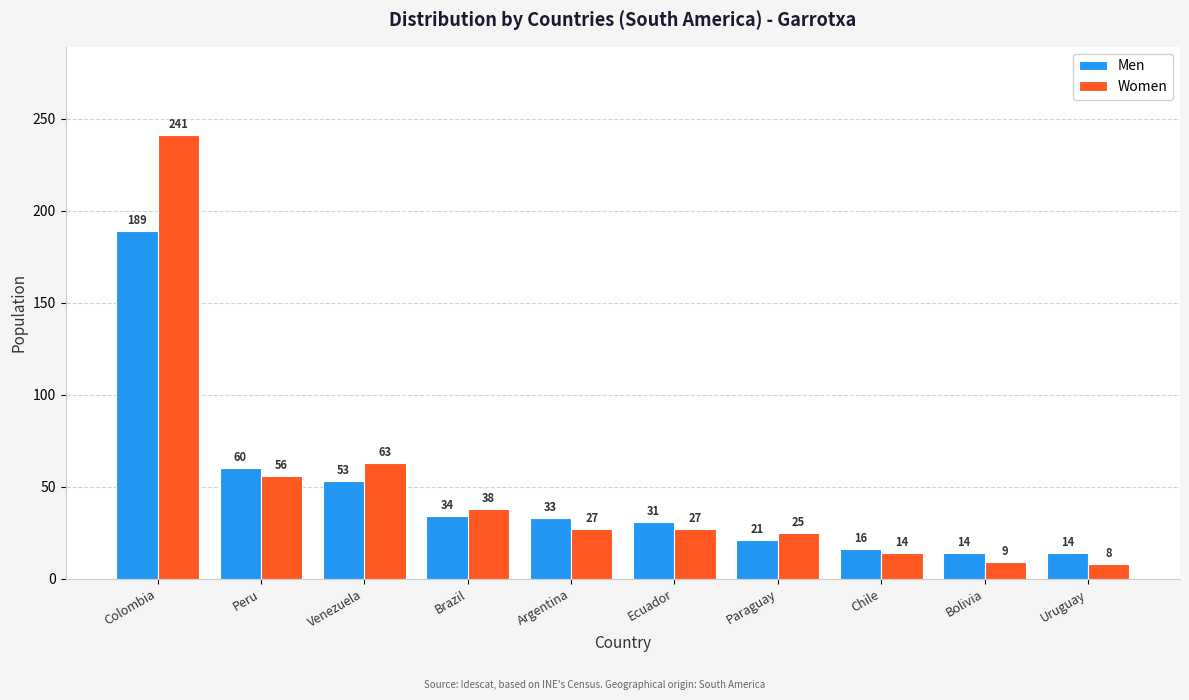

Reading right to left, extract all data points from this chart.

Men: Uruguay=14	Bolivia=14	Chile=16	Paraguay=21	Ecuador=31	Argentina=33	Brazil=34	Venezuela=53	Peru=60	Colombia=189
Women: Uruguay=8	Bolivia=9	Chile=14	Paraguay=25	Ecuador=27	Argentina=27	Brazil=38	Venezuela=63	Peru=56	Colombia=241